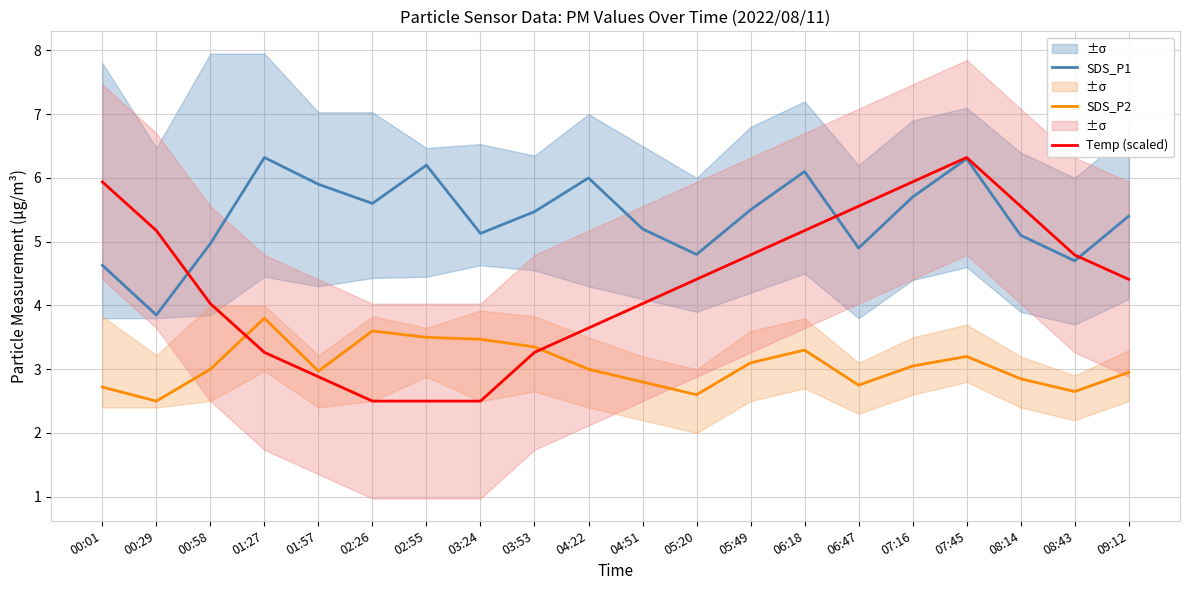

What is the smallest value displayed?

2.5